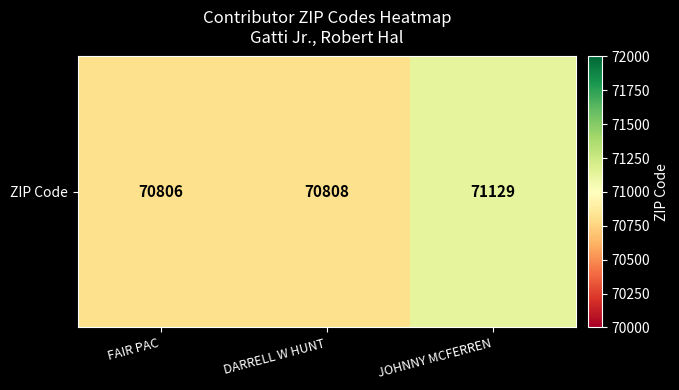

At which category does the chart reach its peak across all series?

JOHNNY MCFERREN